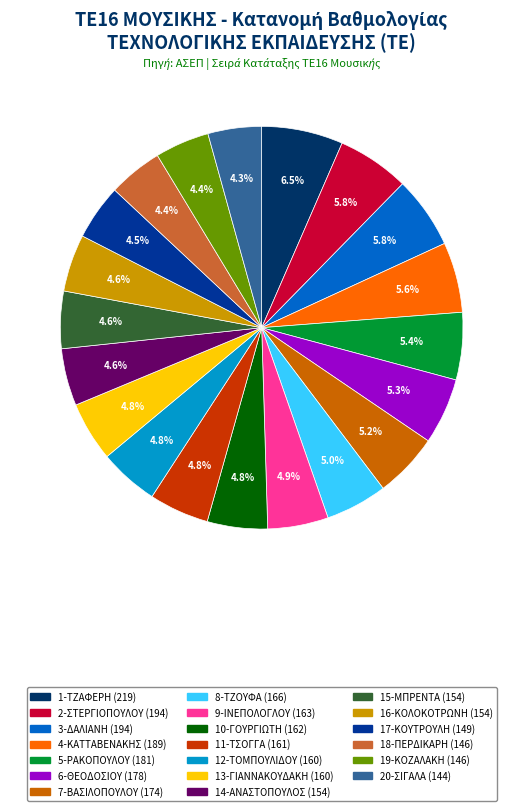

What percentage do 11-ΤΣΟΓΓΑ and 13-ΓΙΑΝΝΑΚΟΥΔΑΚΗ together represent?

9.6%